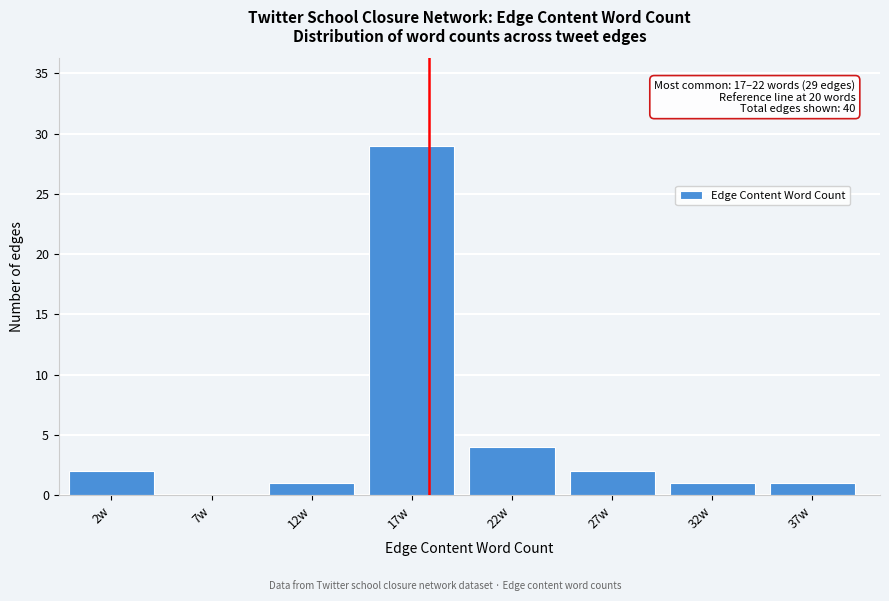

Reading right to left, list all the values displayed in this chart.

37w=1	32w=1	27w=2	22w=4	17w=29	12w=1	7w=0	2w=2